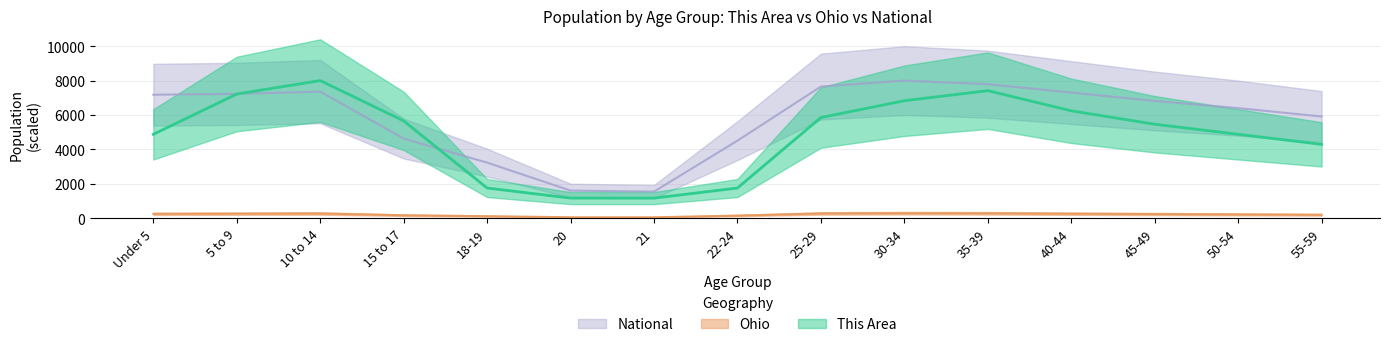

Rank the categories by Ohio value from lowest to highest.

21, 20, 18-19, 22-24, 15 to 17, 55-59, 50-54, 45-49, Under 5, 40-44, 5 to 9, 10 to 14, 25-29, 35-39, 30-34